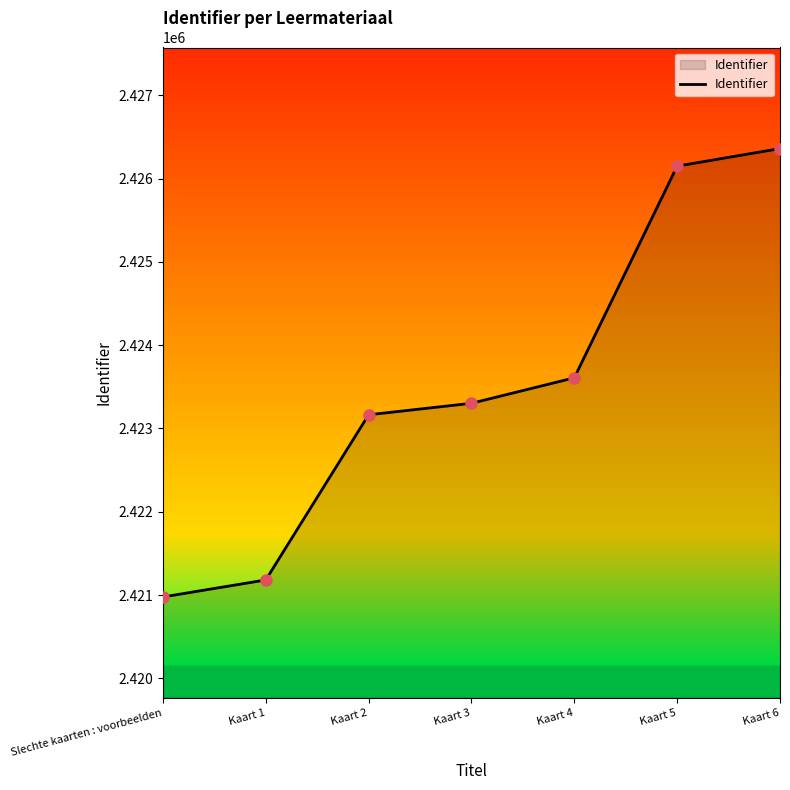

True or false: the data has more than 1 interior local peaks.

False